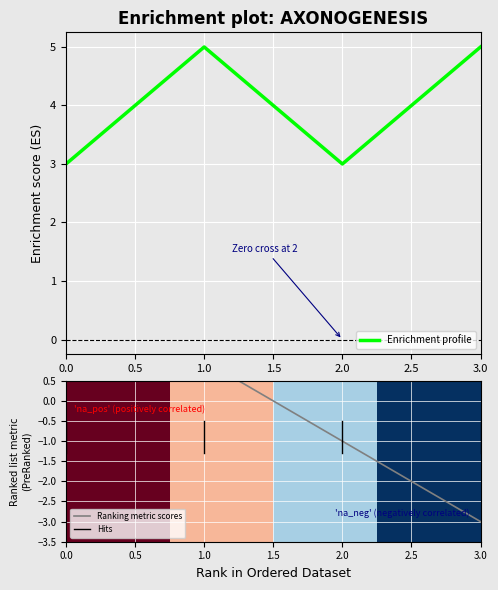

What is the lowest value of the Enrichment profile series?

3